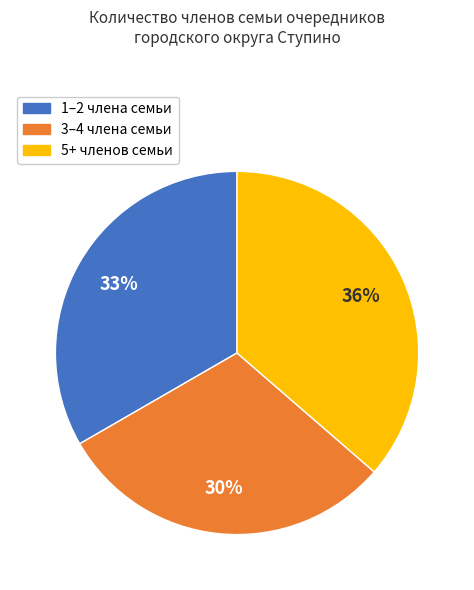

What is the largest slice in the pie chart?

5+ членов семьи